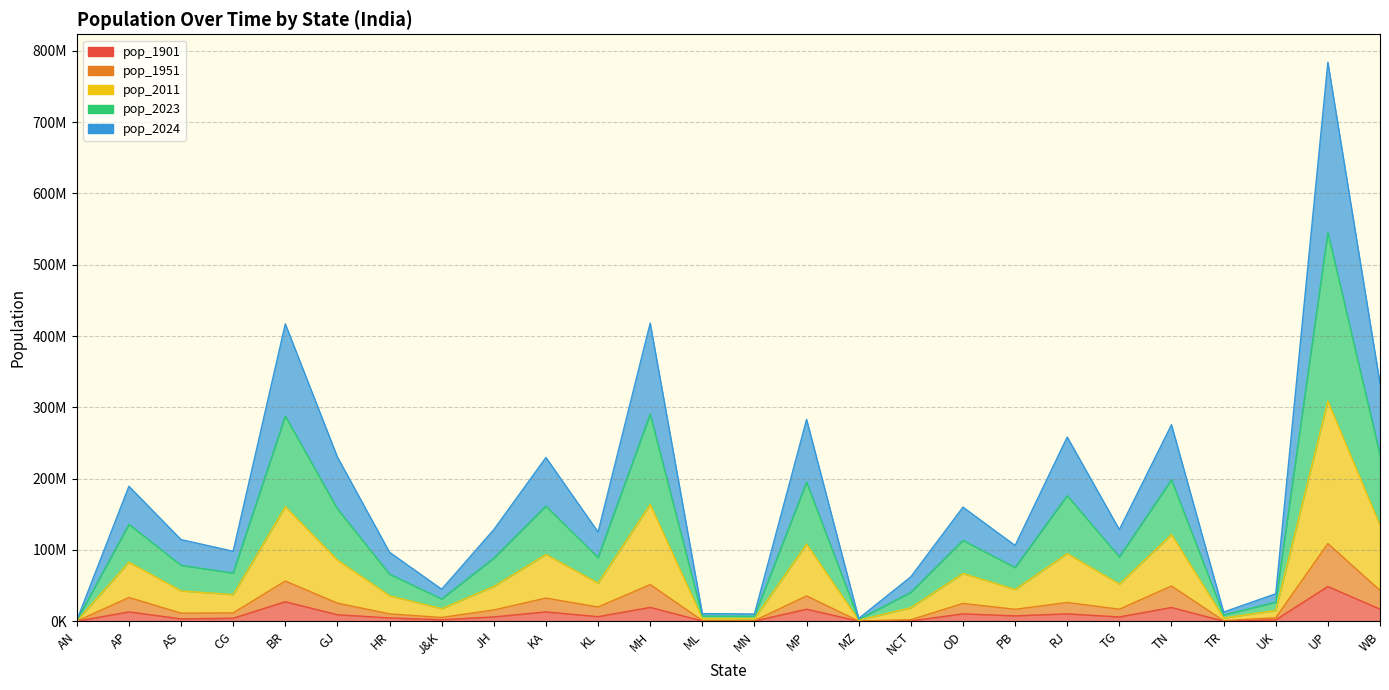

True or false: pop_1951 and pop_2011 intersect in this chart.

False